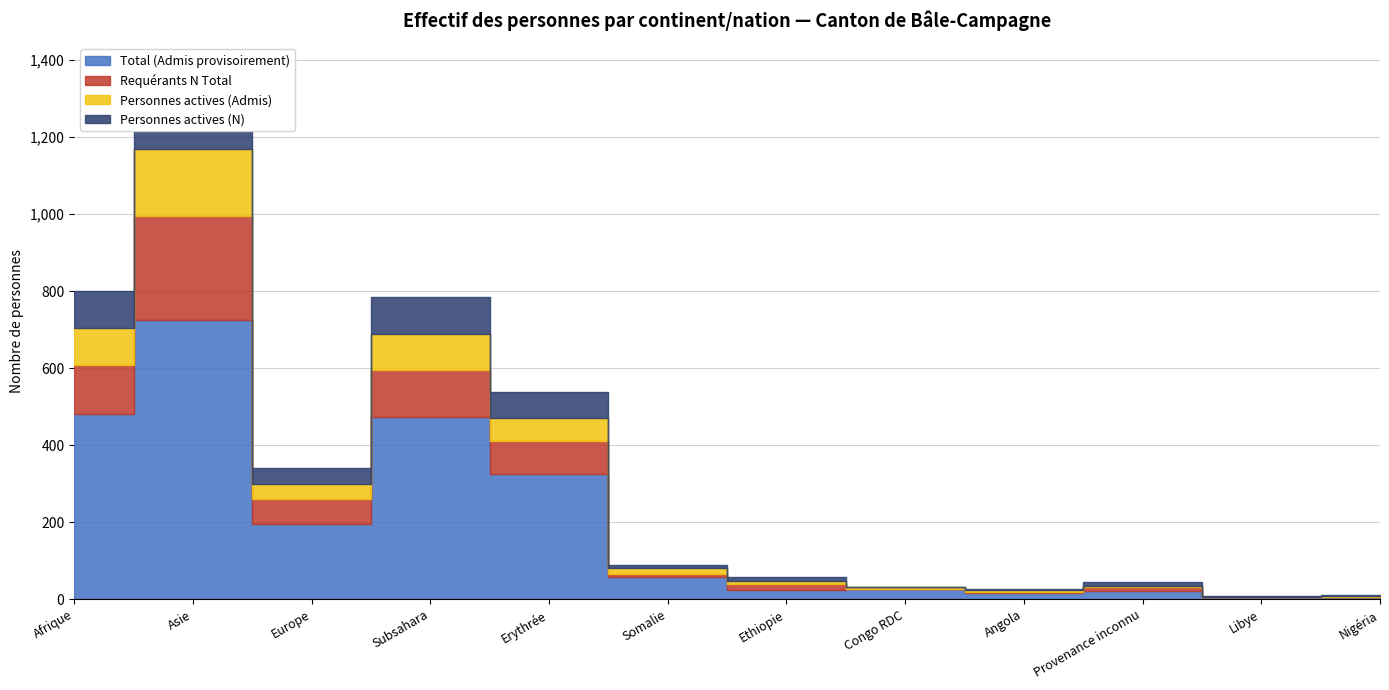

What is the label of the 12th point from the left?

Nigéria